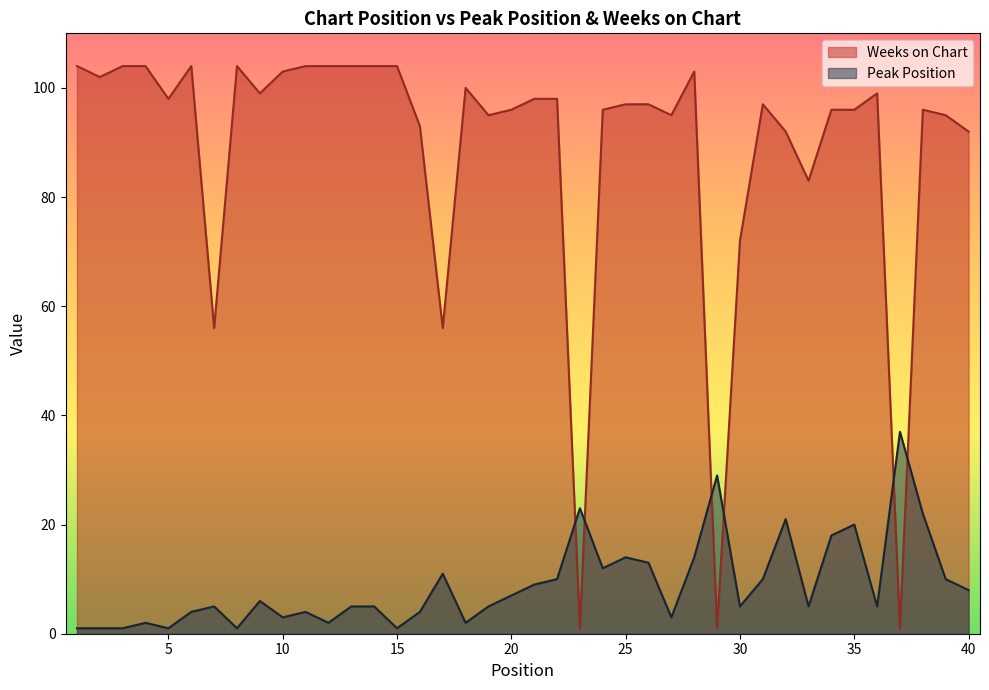

True or false: Peak Position and Weeks on Chart cross at least once.

True